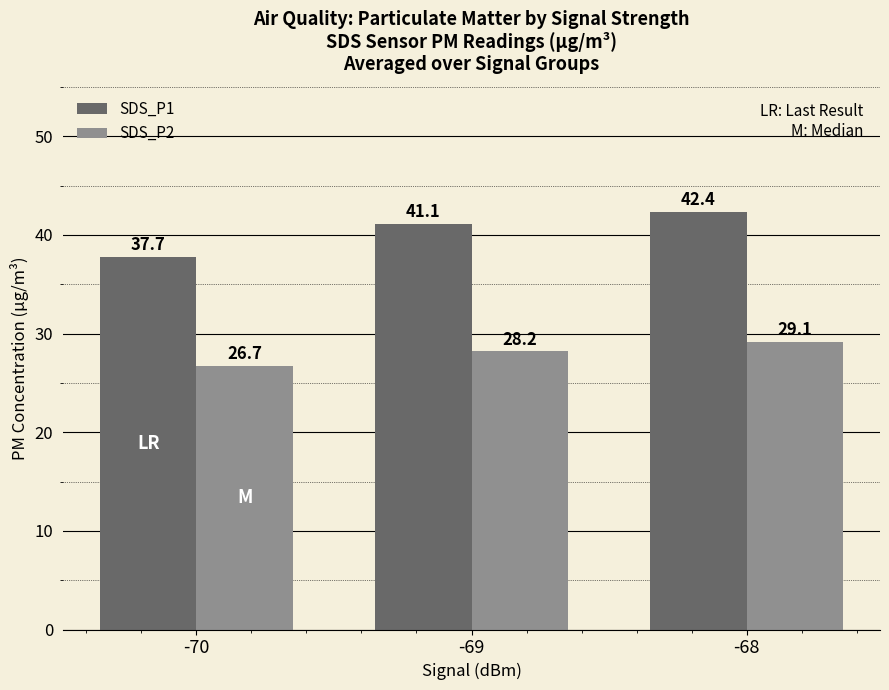

What is the maximum value for SDS_P1?

42.4